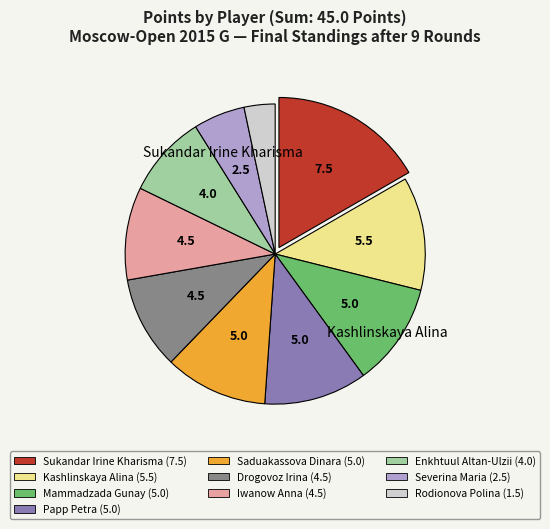

Is there a majority slice in this chart?

No